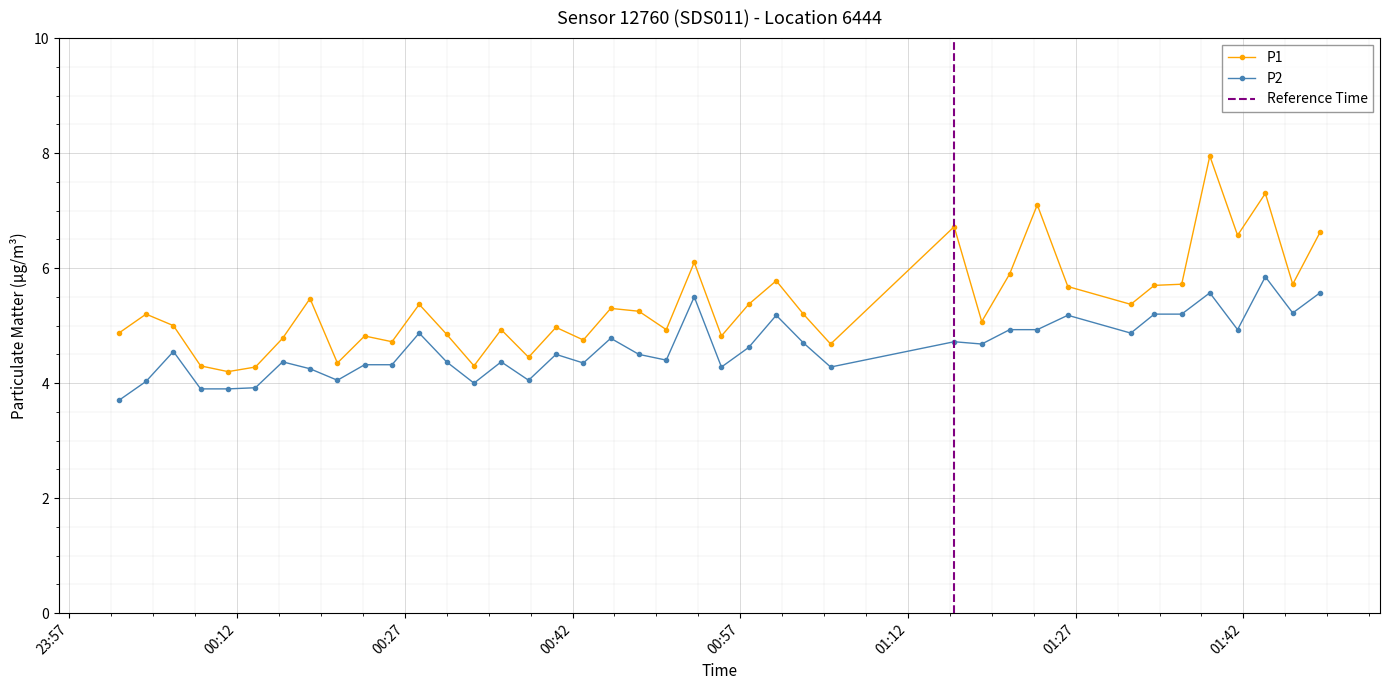

What is the value of the P2 point at the 34th from the left?

5.2